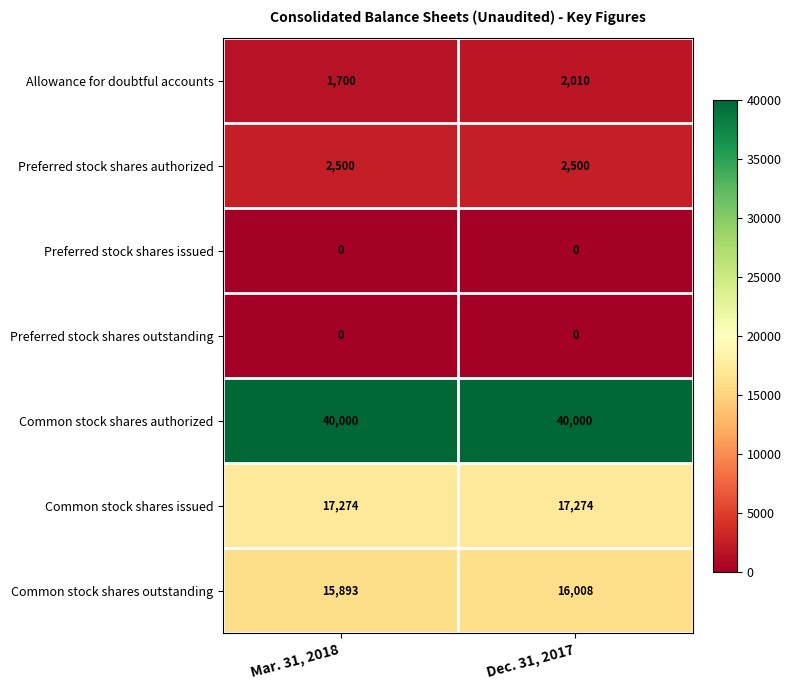

True or false: Allowance for doubtful accounts has a value of 1700 at Mar. 31, 2018.

True